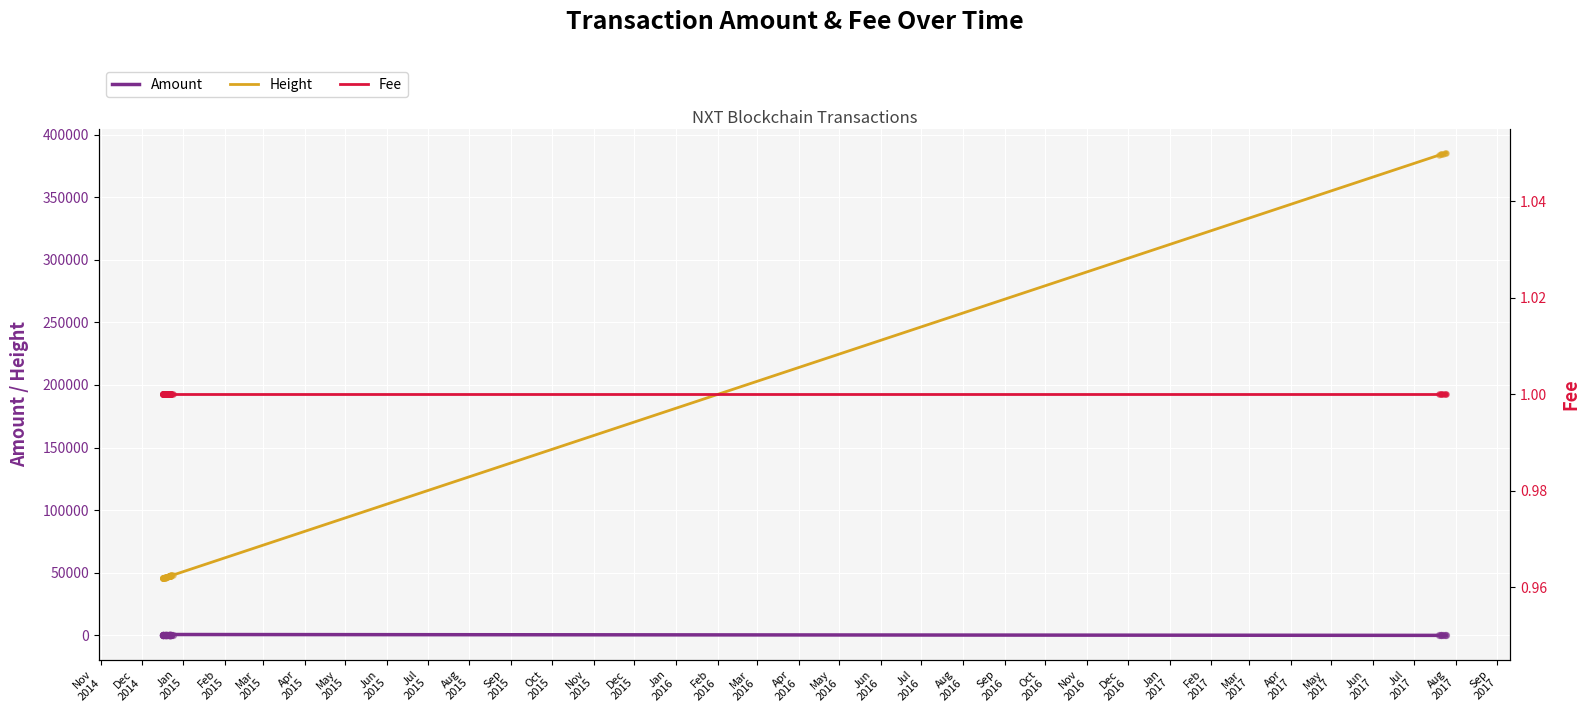

Which series contains the highest Y value?

Height